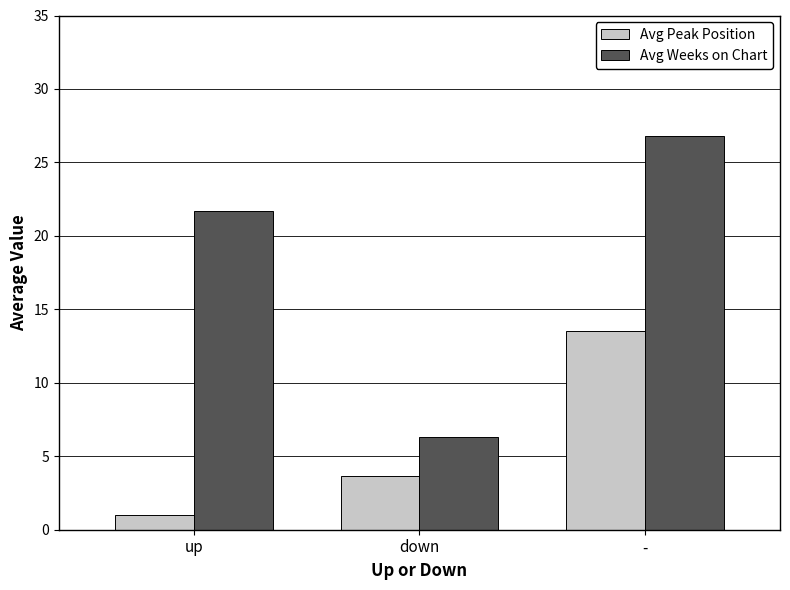

What is the spread (max minus min) of values at down?

2.7